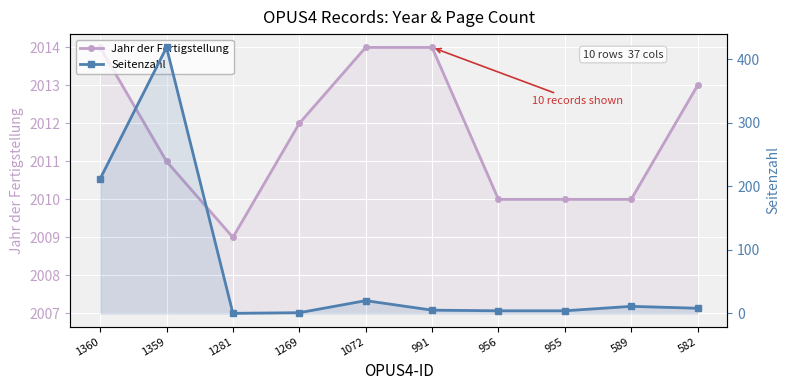

How many data points in Jahr der Fertigstellung are above 2012?

4